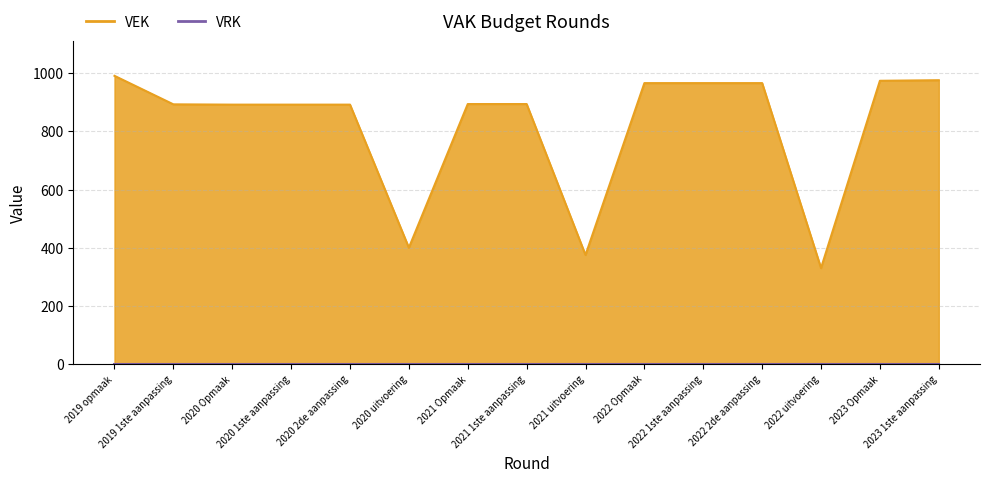

List the labels in order of value, smallest first.

2022 uitvoering, 2021 uitvoering, 2020 uitvoering, 2020 Opmaak, 2020 1ste aanpassing, 2020 2de aanpassing, 2019 1ste aanpassing, 2021 Opmaak, 2021 1ste aanpassing, 2022 Opmaak, 2022 1ste aanpassing, 2022 2de aanpassing, 2023 Opmaak, 2023 1ste aanpassing, 2019 opmaak